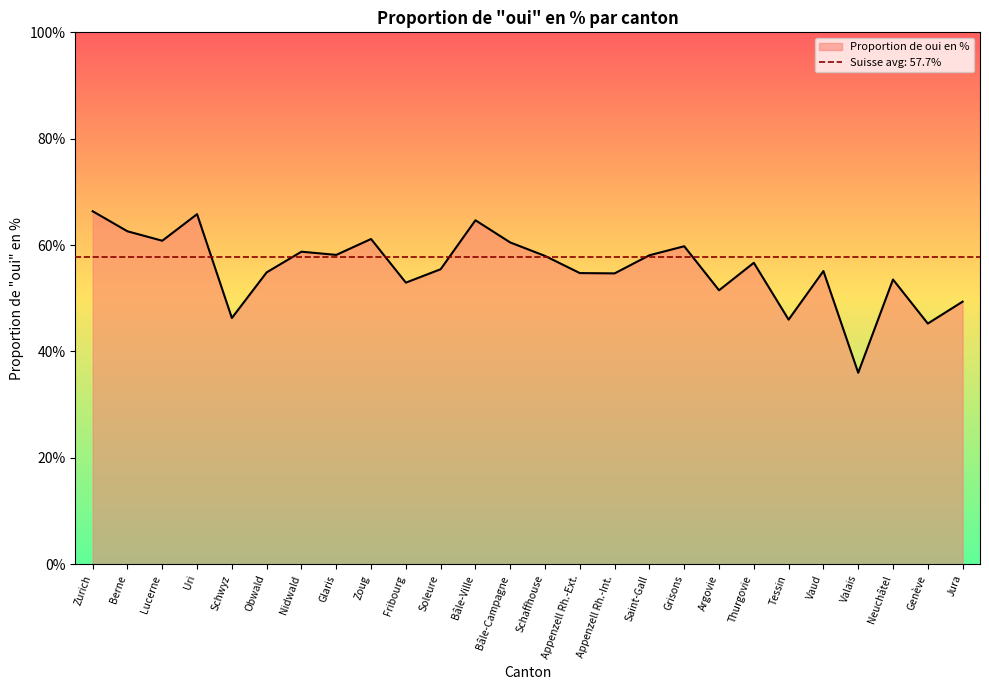

What is the value of the 15th point from the left?

54.7